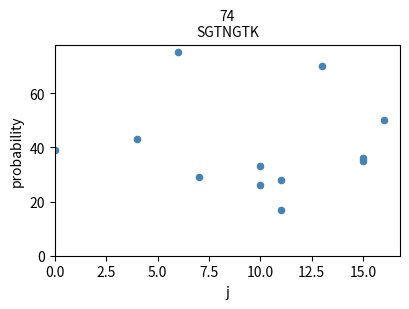

What Y value in the scatter plot is closest to 46?

43